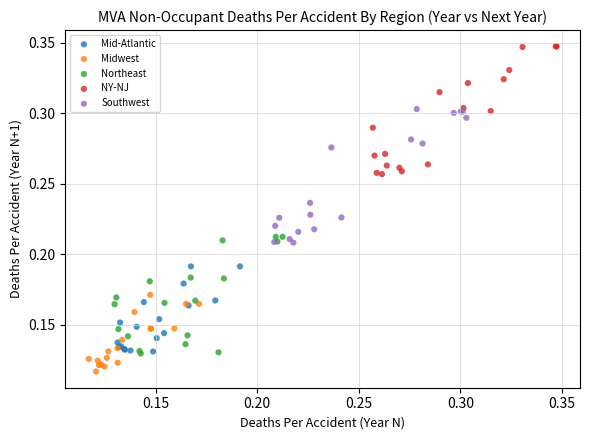

Which series has the largest Y range (max minus min)?

Southwest